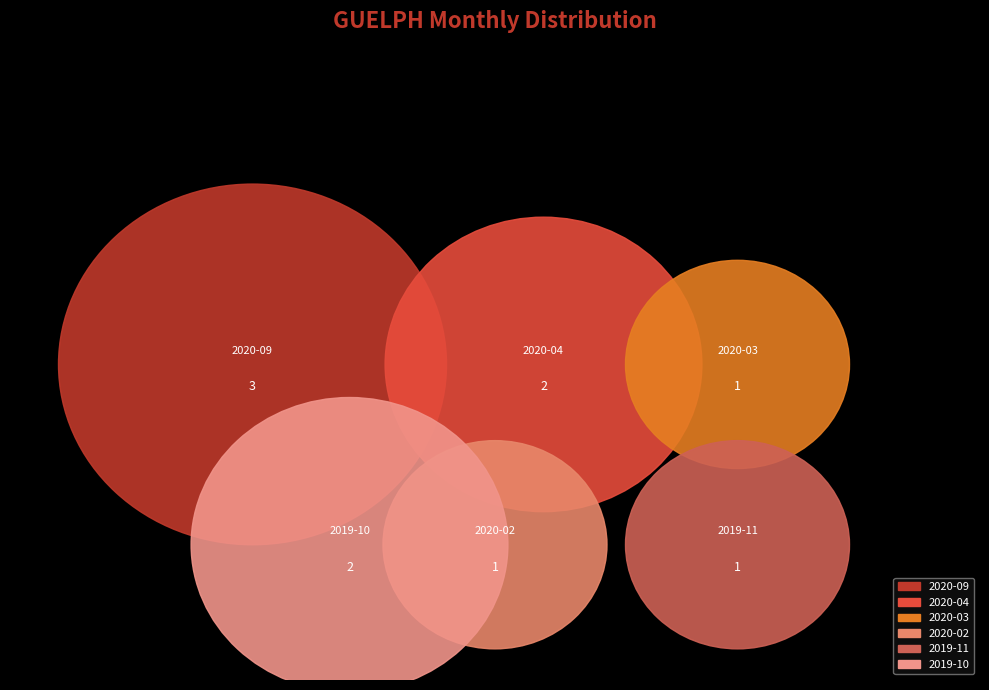

Does 2019-10 represent more than half of the total?

No